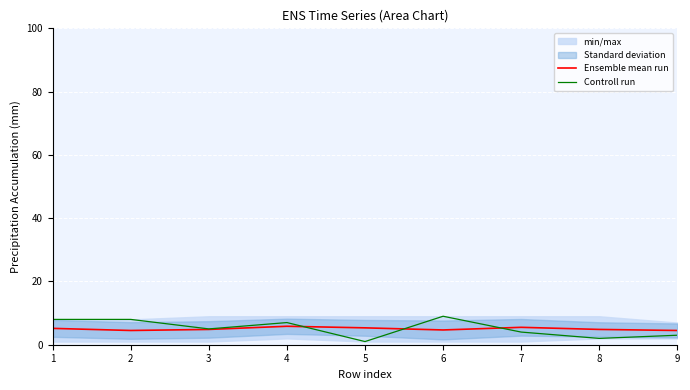

How many intersections are there between Ensemble mean run and Controll run?

3